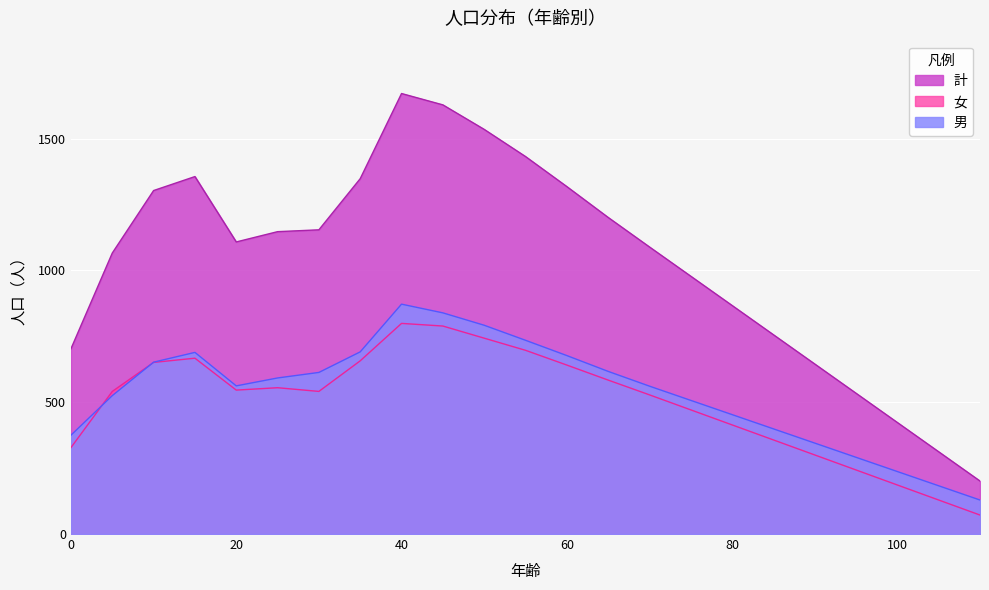

What is the difference between the highest and lowest values at 25?

592